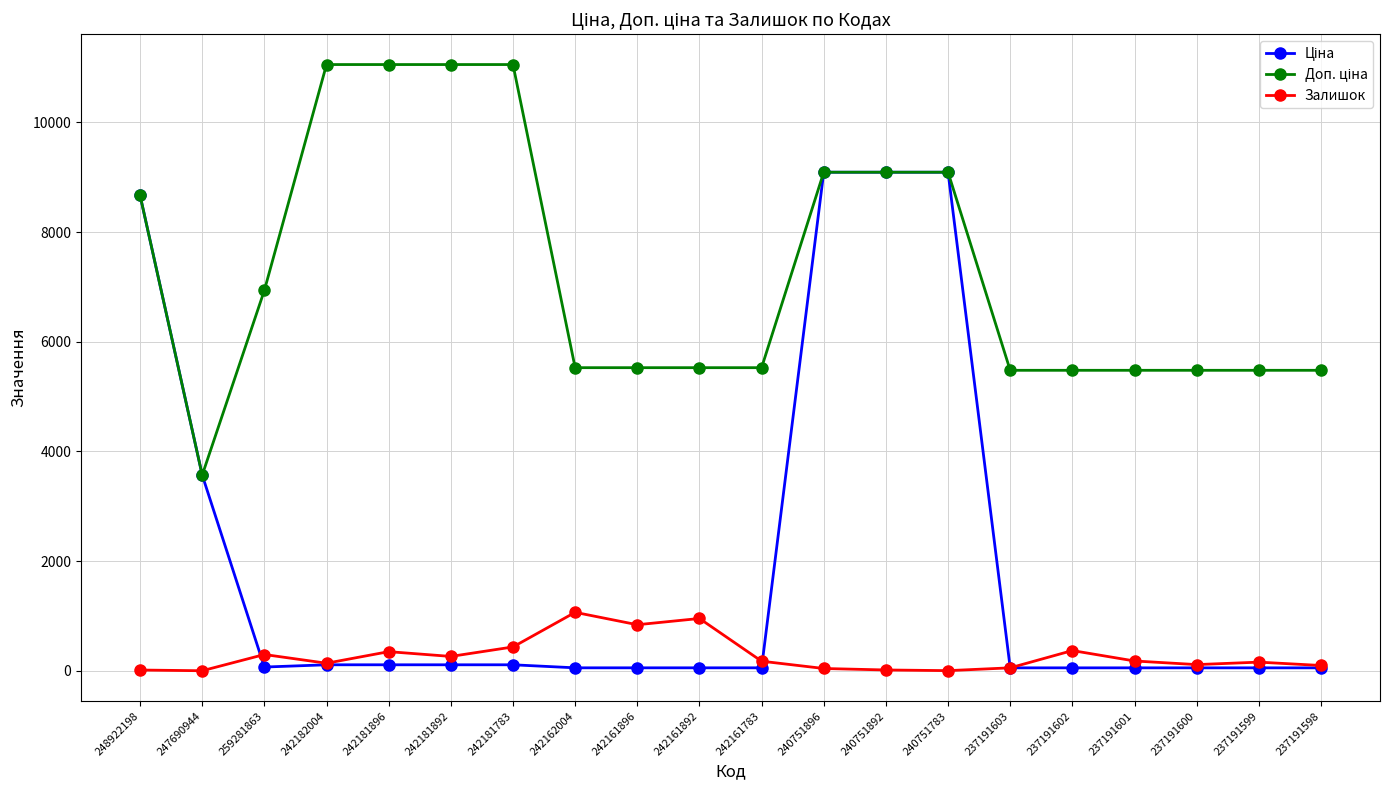

At which label does Залишок reach its peak?

242162004